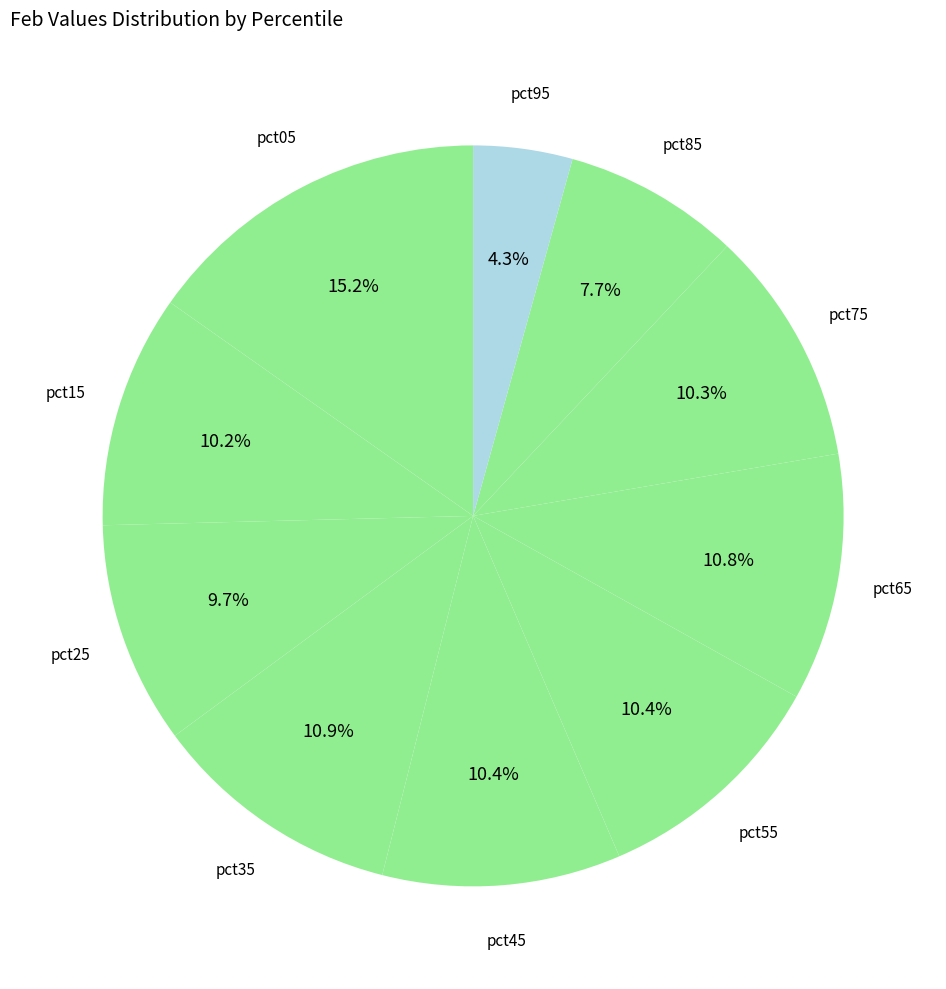

To the nearest percent, what is the combined percentage of pct85 and pct45?

18%